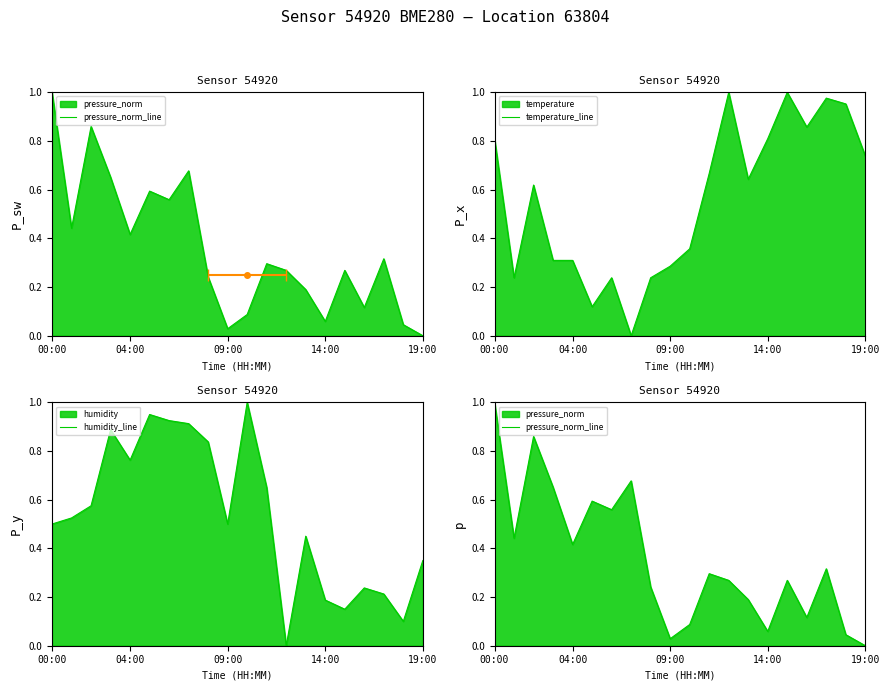

What is the label of the 19th point from the left?

18